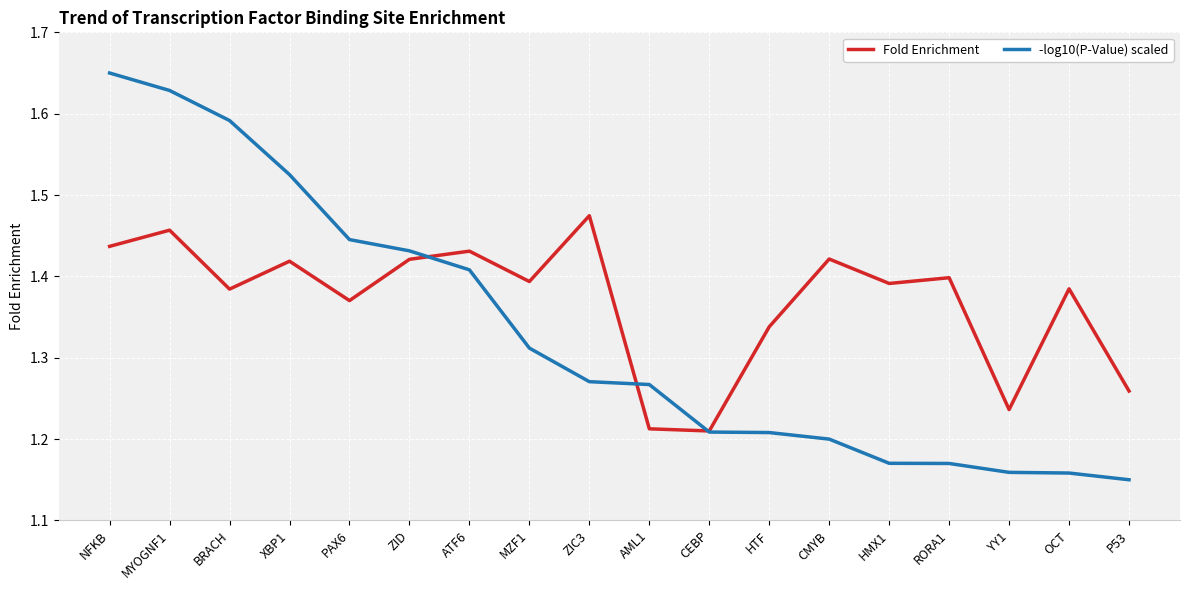

Which category has the highest value across all series?

NFKB